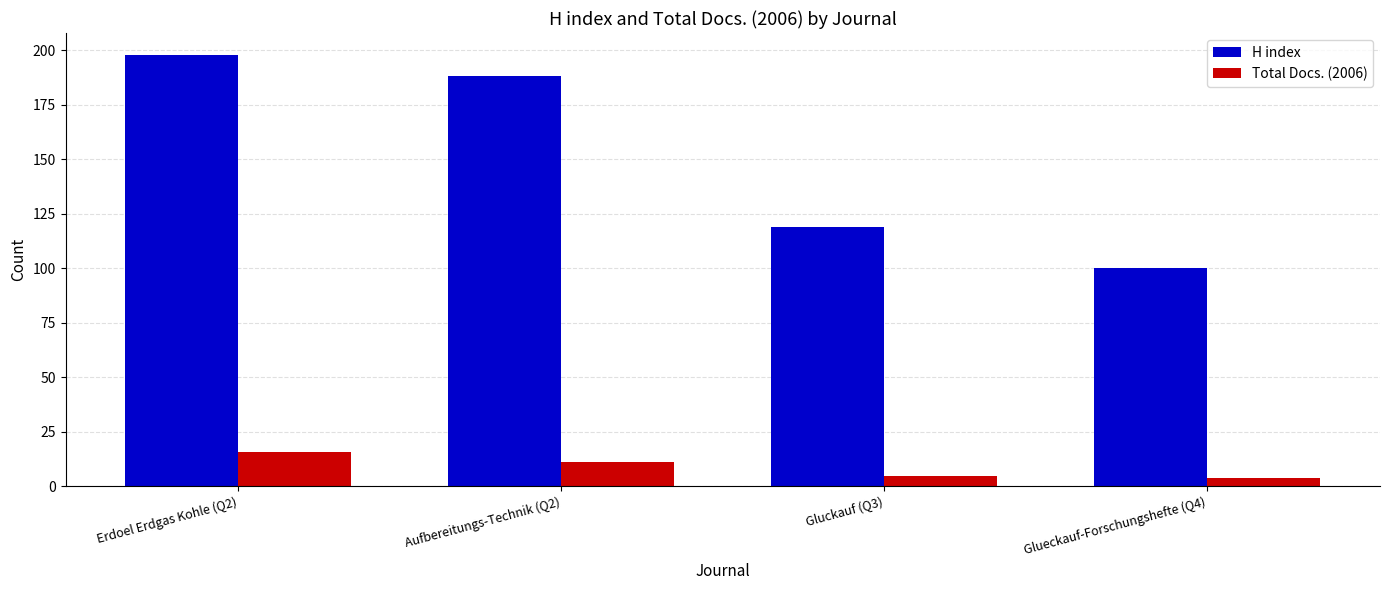

What is the label of the 3rd bar from the right?

Aufbereitungs-Technik (Q2)